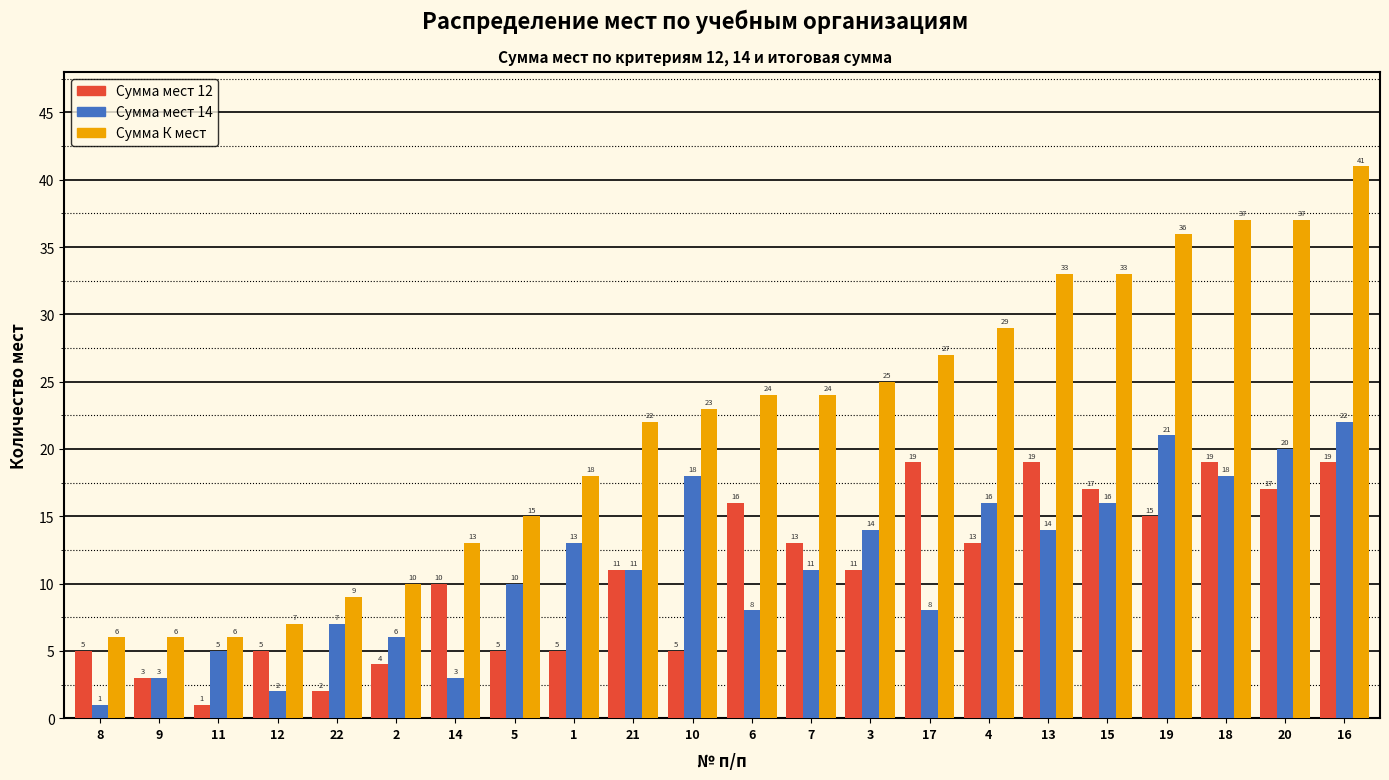

Reading left to right, list all the values displayed in this chart.

Сумма мест 12: 8=5	9=3	11=1	12=5	22=2	2=4	14=10	5=5	1=5	21=11	10=5	6=16	7=13	3=11	17=19	4=13	13=19	15=17	19=15	18=19	20=17	16=19
Сумма мест 14: 8=1	9=3	11=5	12=2	22=7	2=6	14=3	5=10	1=13	21=11	10=18	6=8	7=11	3=14	17=8	4=16	13=14	15=16	19=21	18=18	20=20	16=22
Сумма К мест: 8=6	9=6	11=6	12=7	22=9	2=10	14=13	5=15	1=18	21=22	10=23	6=24	7=24	3=25	17=27	4=29	13=33	15=33	19=36	18=37	20=37	16=41